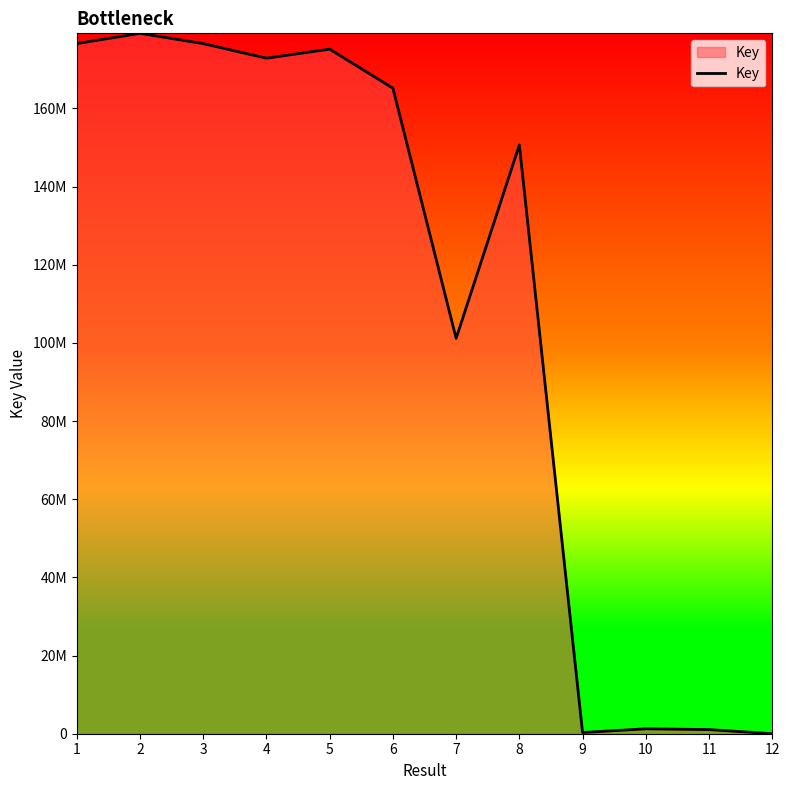

Which category has the lowest value across all series?

12